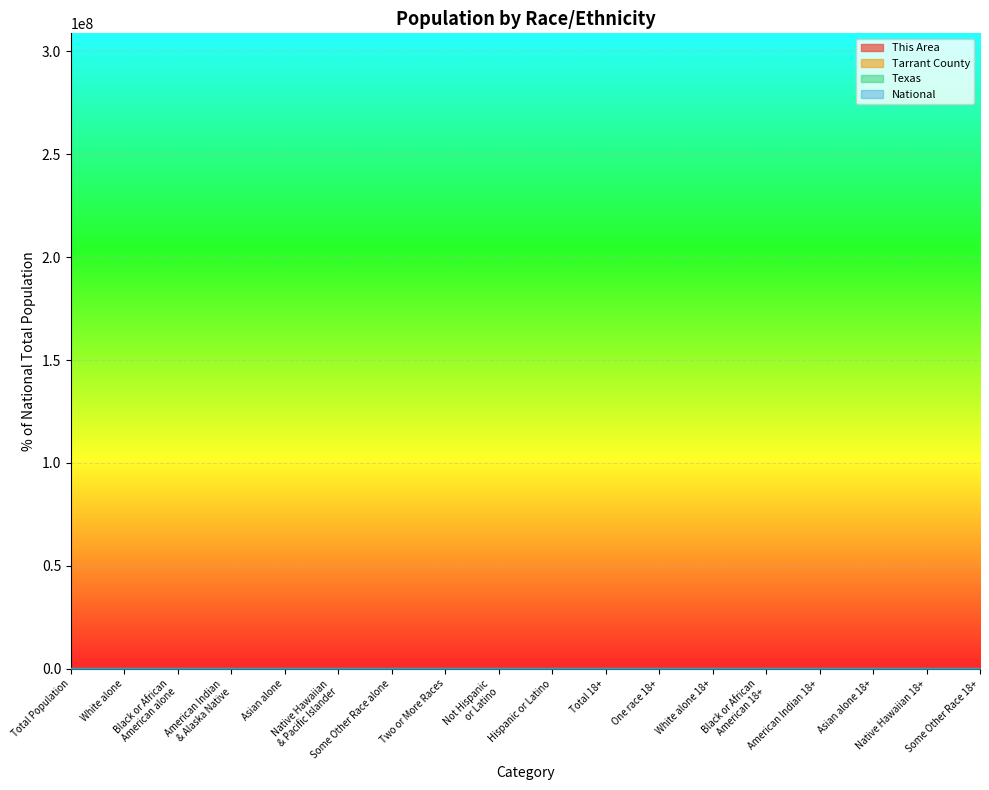

True or false: Texas and Tarrant County intersect in this chart.

False